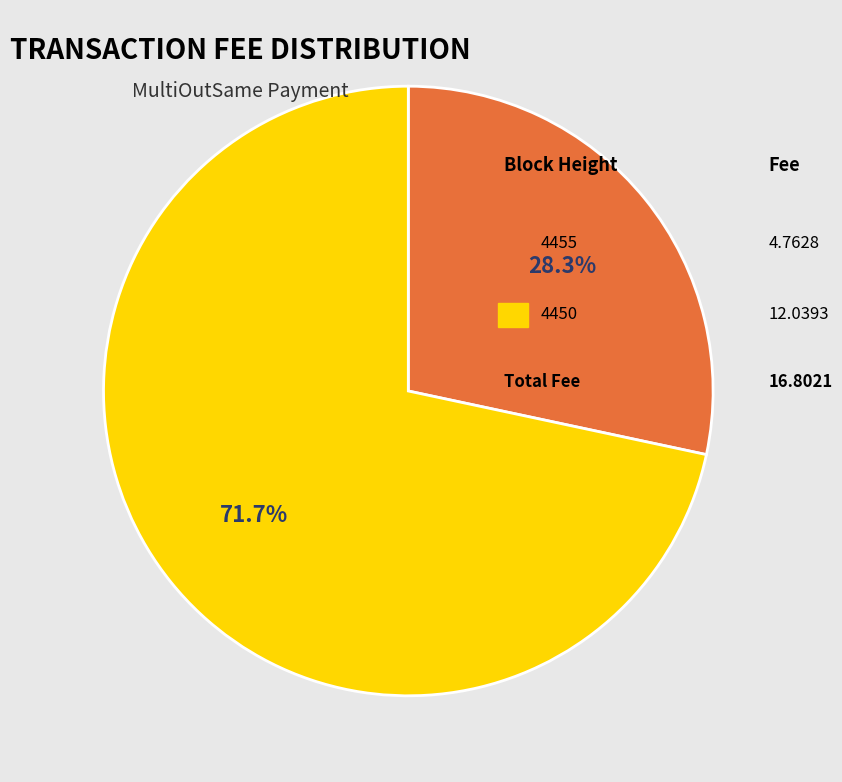

Count the number of slices in the pie.

2